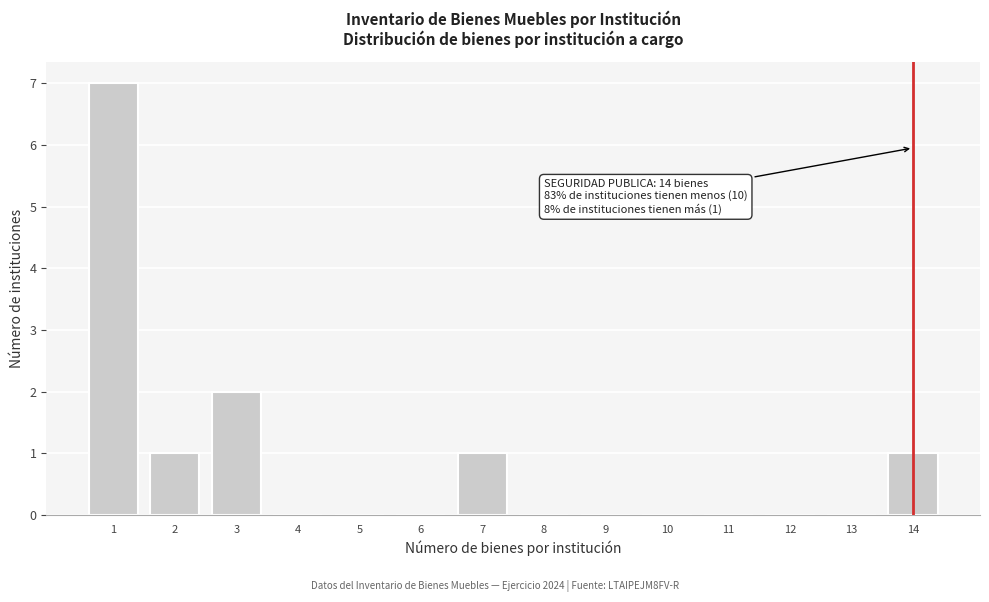

Over which range of the x-axis is the bar tallest?

0.5 to 1.5